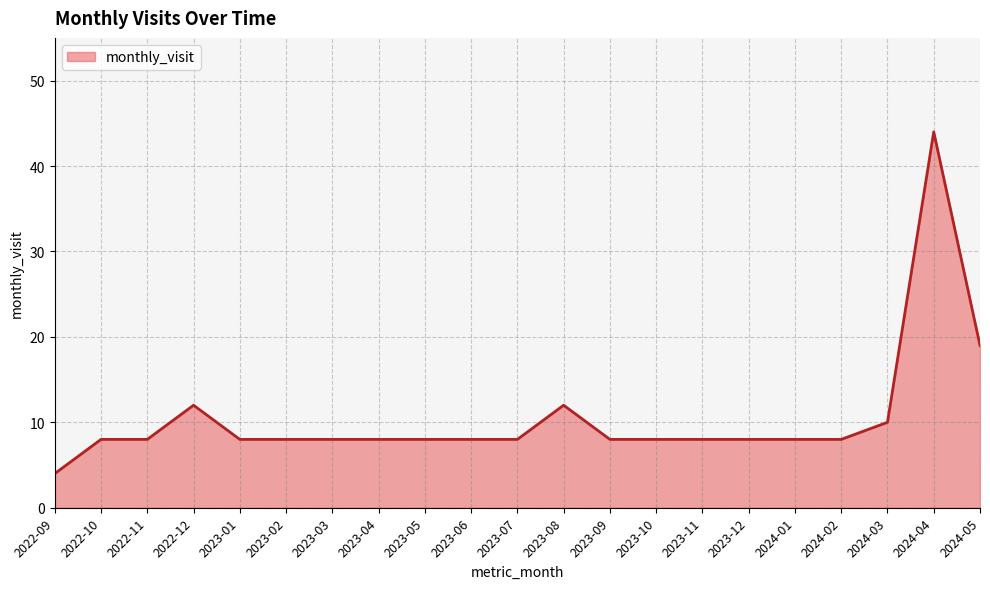

What is the greatest value displayed?

44